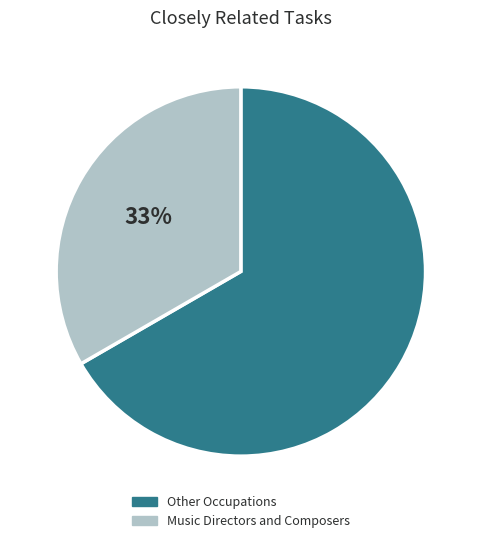

To the nearest percent, what is the combined percentage of Music Directors and Composers and Other Occupations?

100%